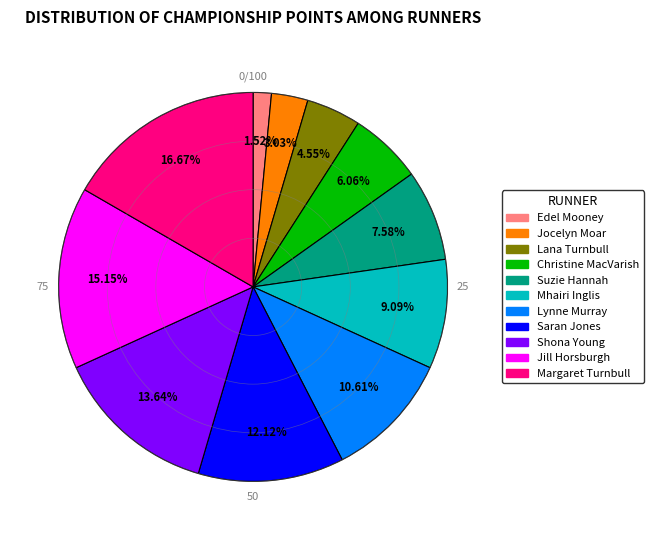

The Lynne Murray slice represents 11% of the pie. True or false?

True